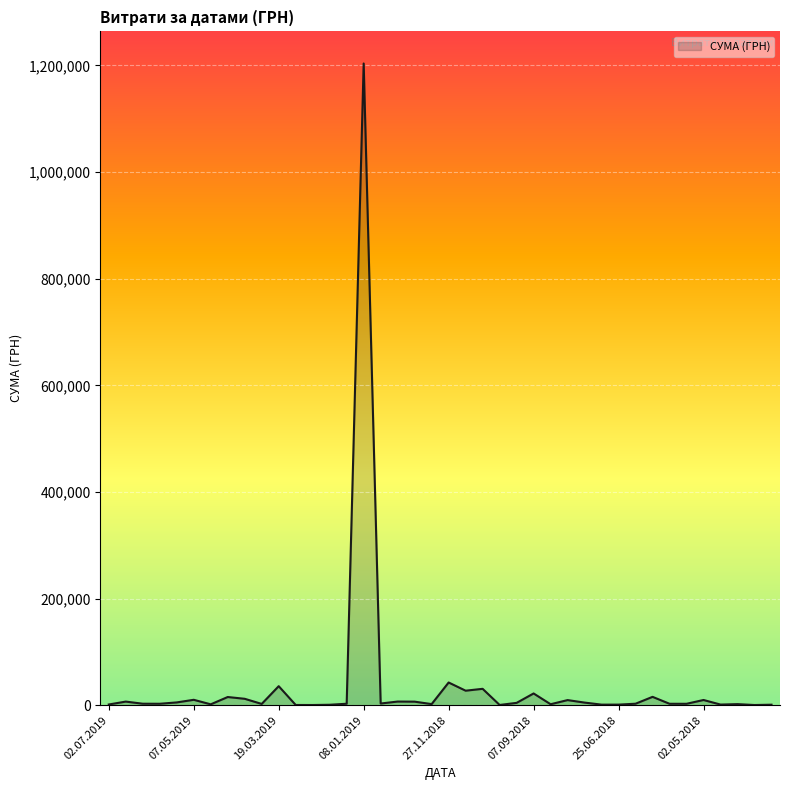

What is the difference between the maximum and minimum values?

1203174.9